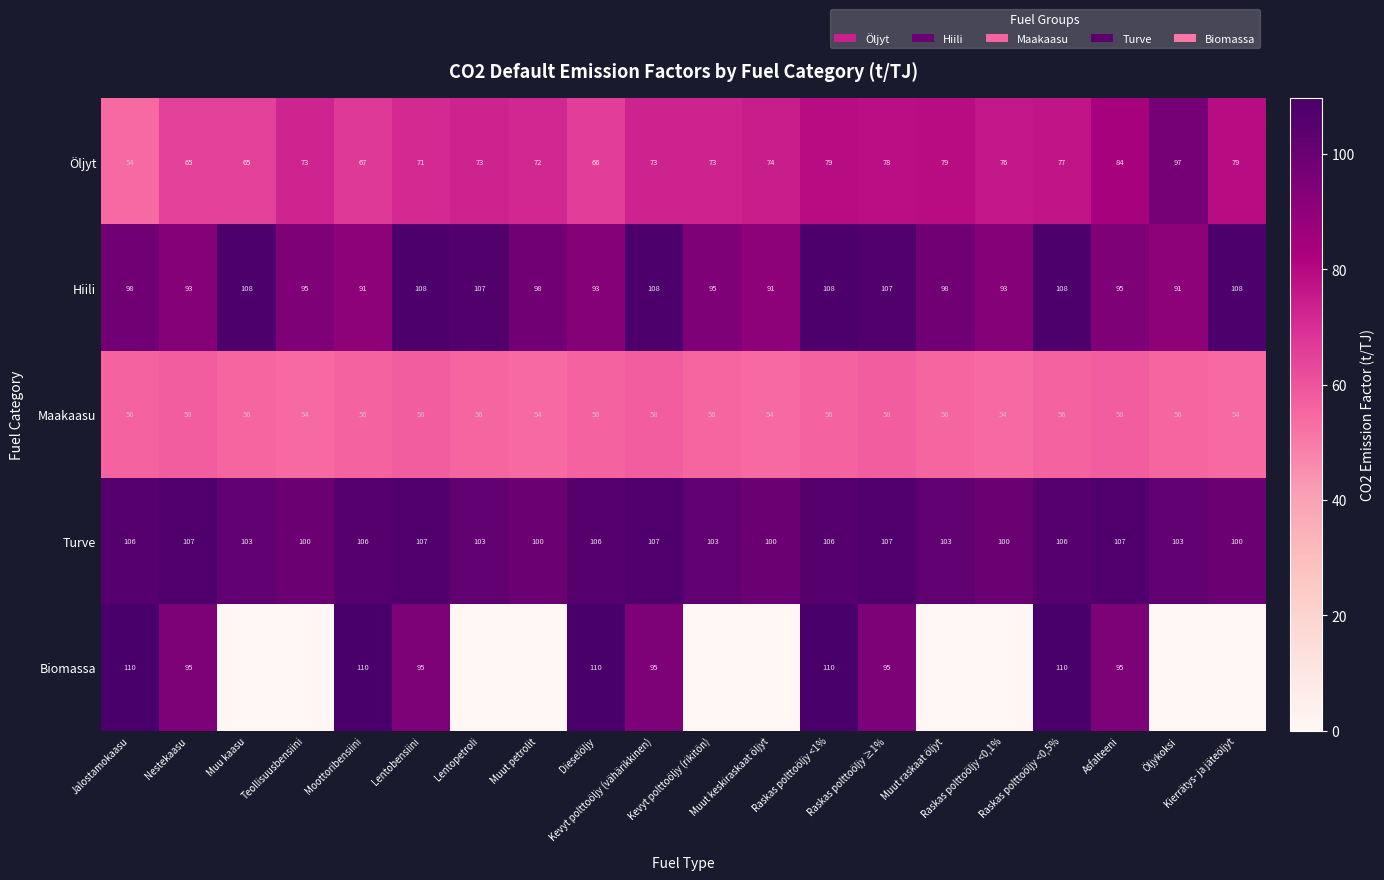

Count the number of categories in the chart.

20